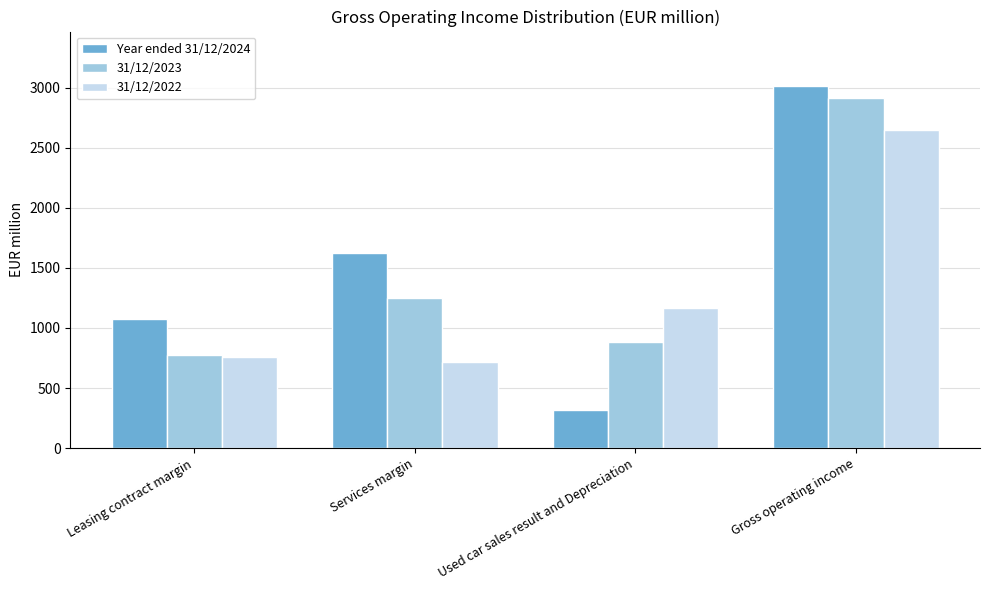

List the labels in order of Year ended 31/12/2024 value, smallest first.

Used car sales result and Depreciation, Leasing contract margin, Services margin, Gross operating income